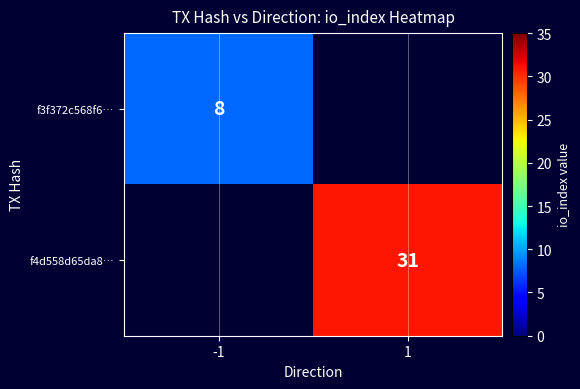

The f3f372c568f6… series shows 8 at -1. True or false?

True